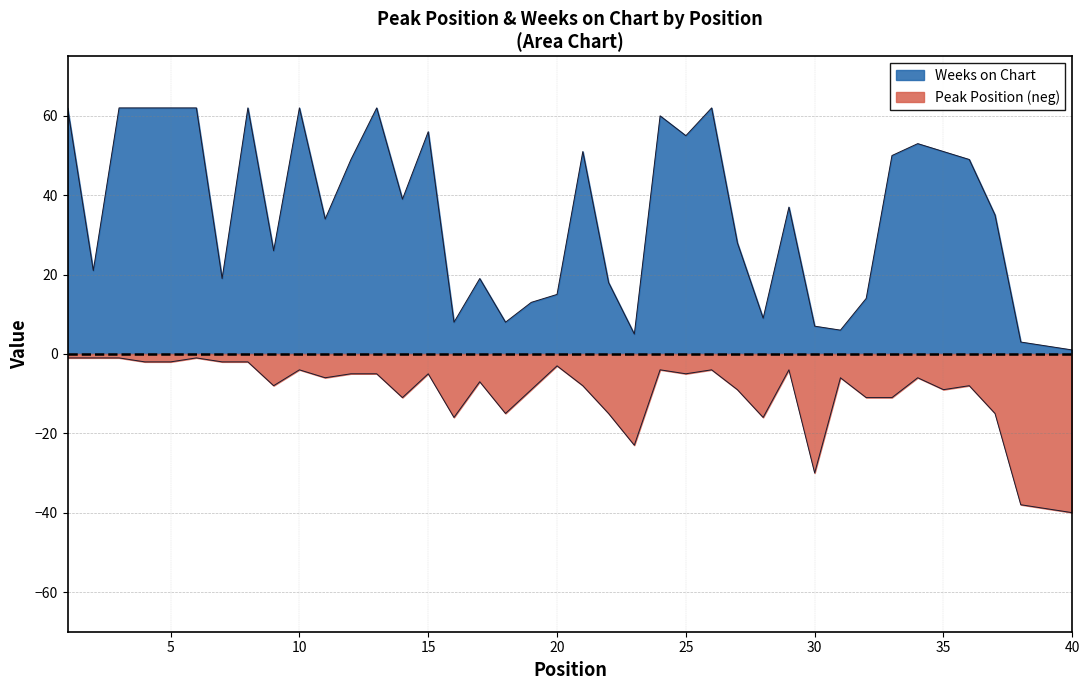

Where does the Weeks on Chart series first go above 37?

1